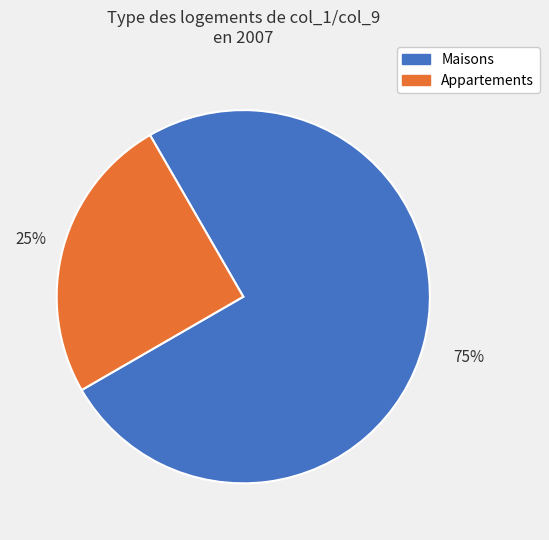

Is there any slice that represents more than half of the pie?

Yes